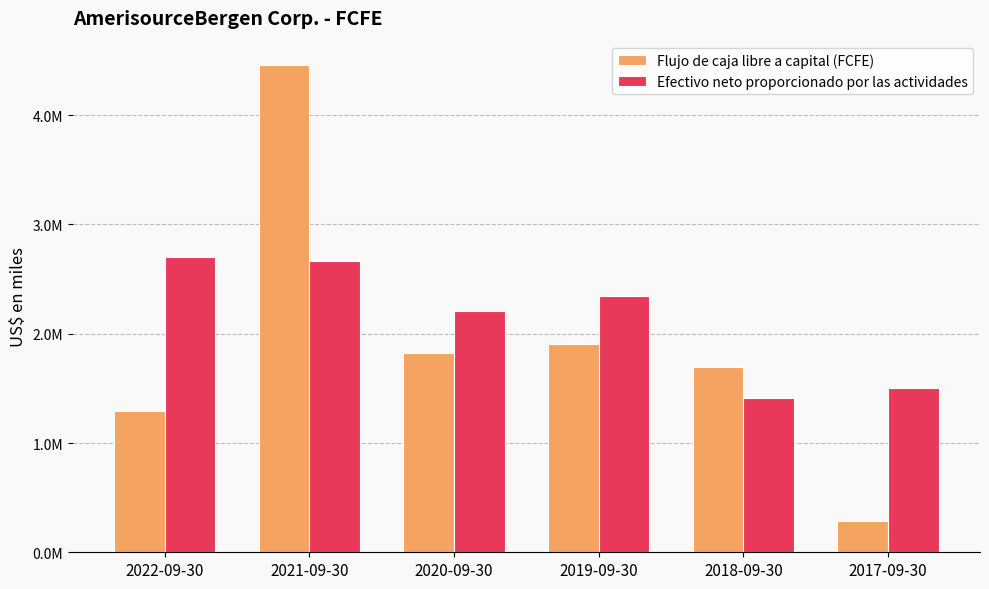

What is the approximate value of Flujo de caja libre a capital (FCFE) at 2020-09-30?

1820273